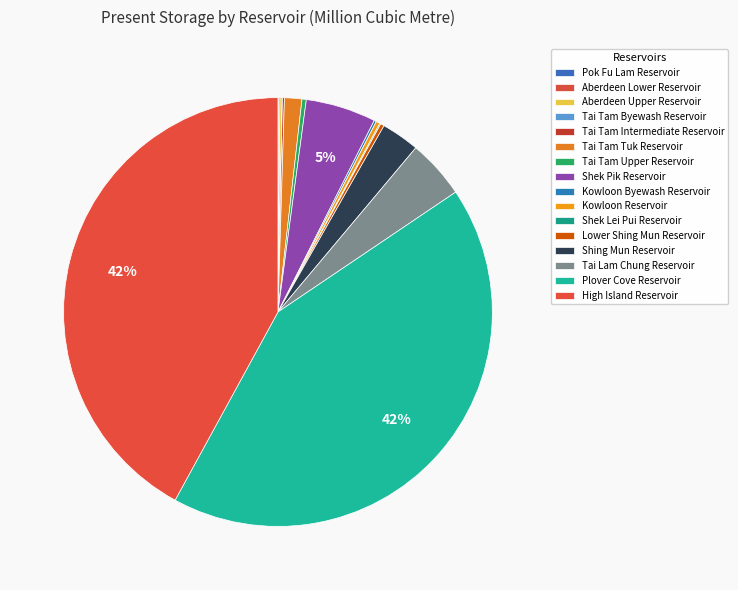

Combined, do Kowloon Reservoir and Lower Shing Mun Reservoir account for over 50%?

No